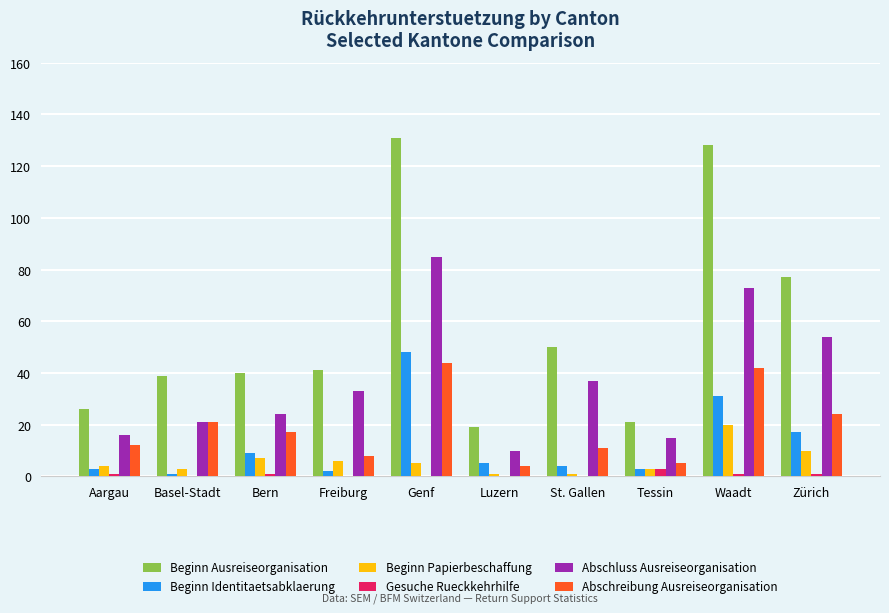

How many groups of bars are there?

10